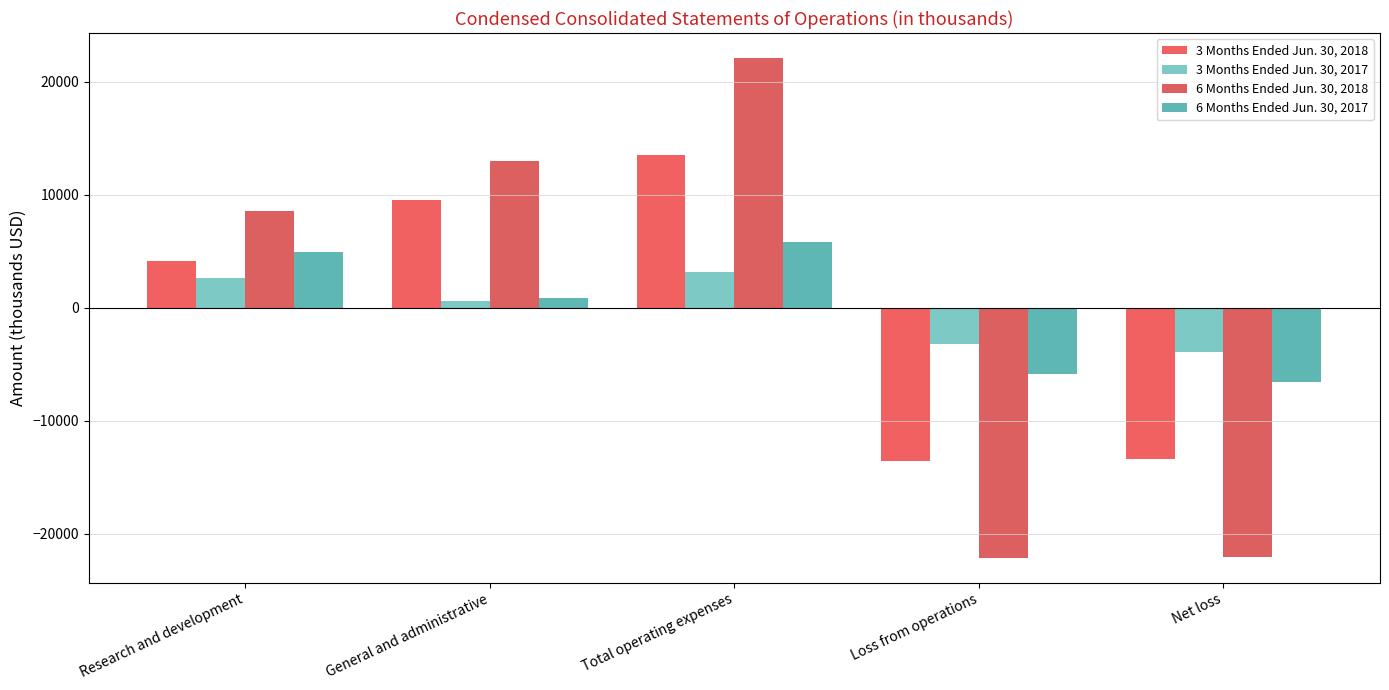

Count the number of categories in the chart.

5